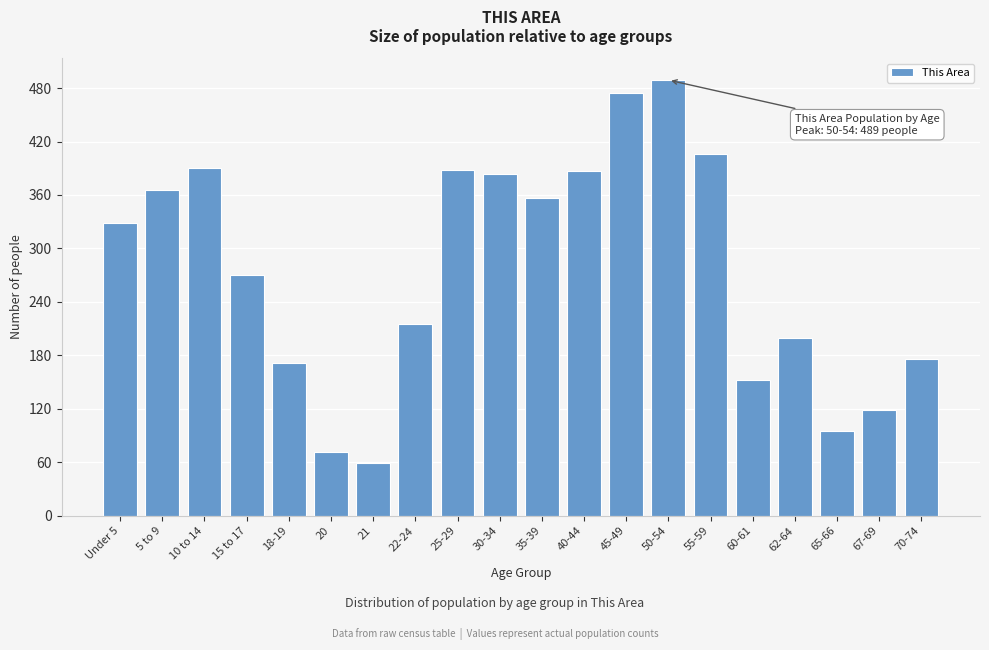

What is the greatest value displayed?

489